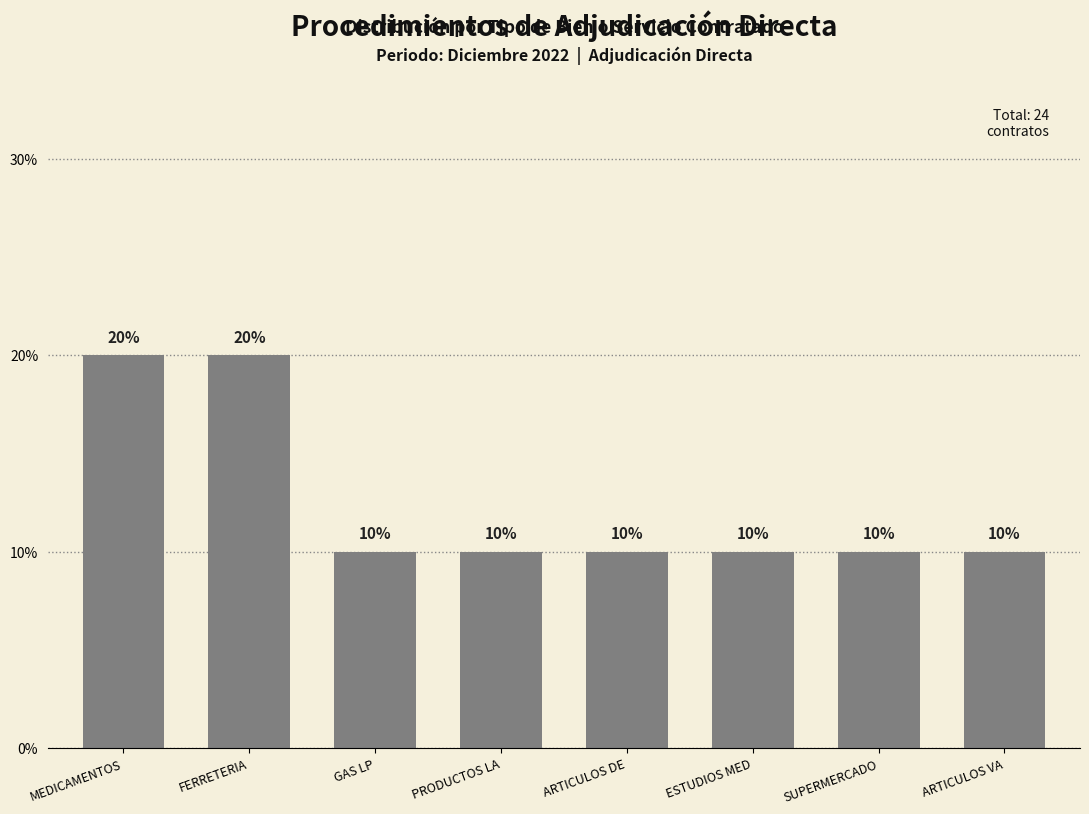

The value at ARTICULOS VA is 18. True or false?

False